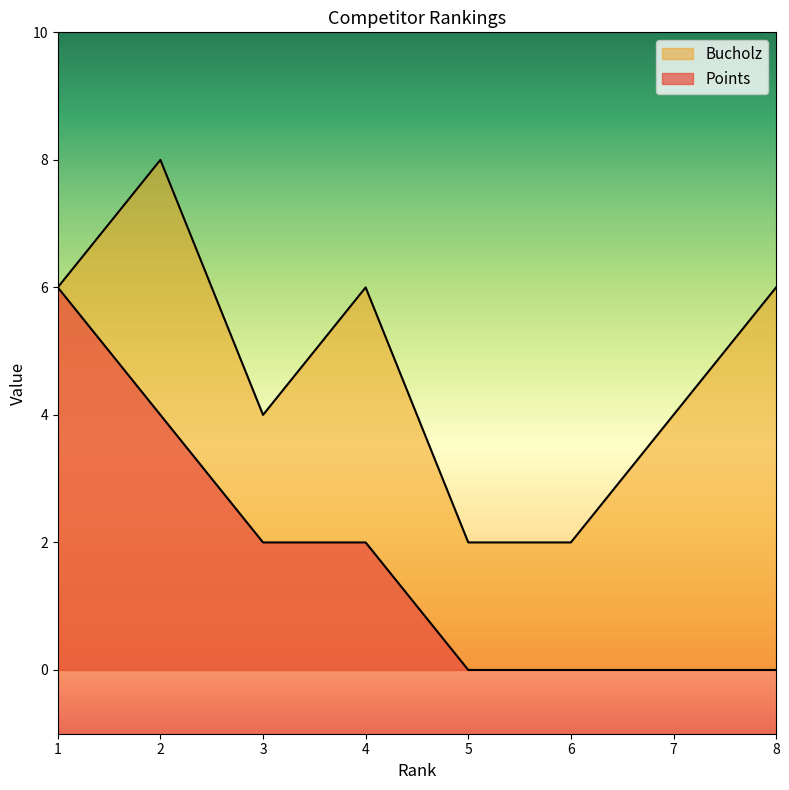

Which has a higher value, 4 or 7?

4